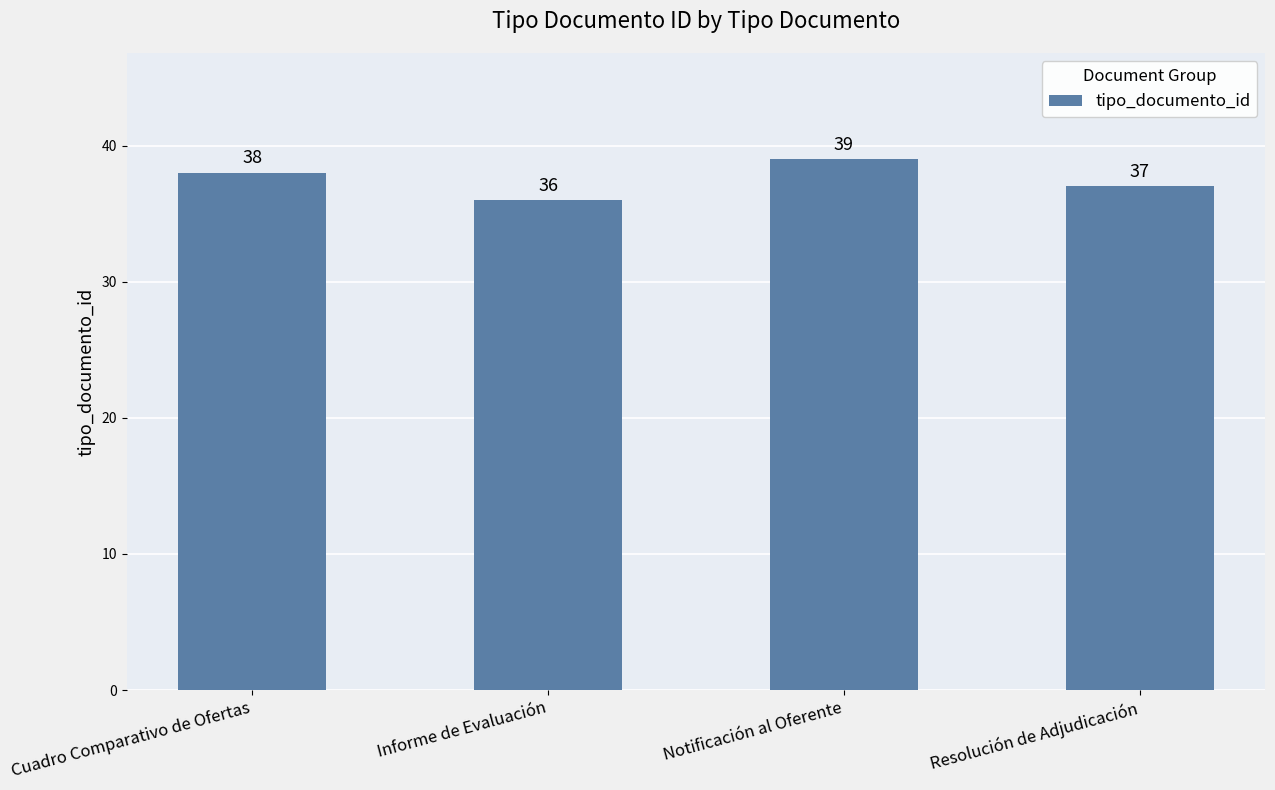

The chart shows a value of 11 at Notificación al Oferente. True or false?

False